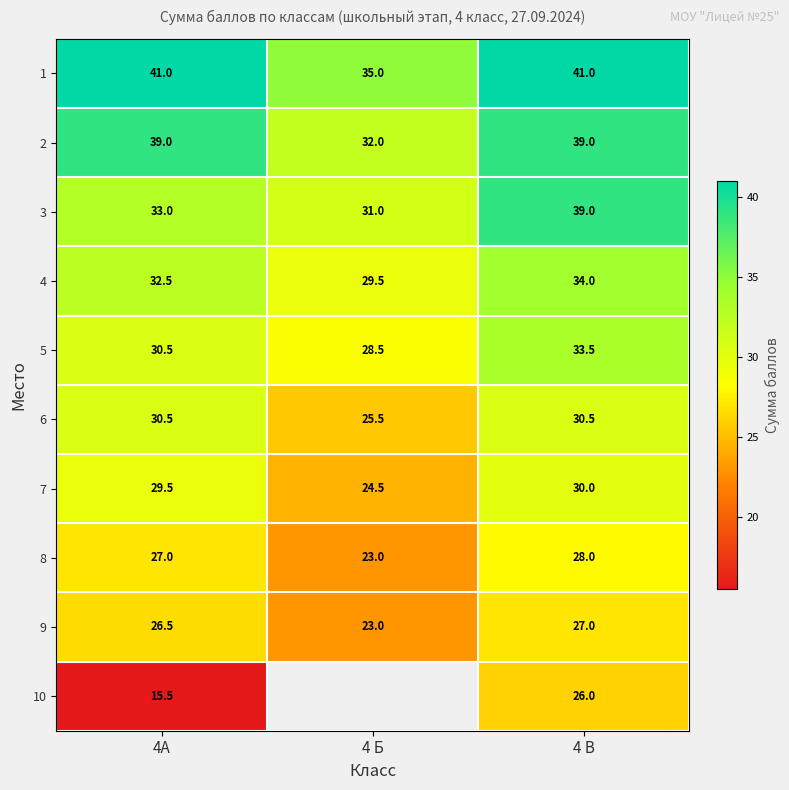

Rank the categories by 3 value from highest to lowest.

4 В, 4А, 4 Б